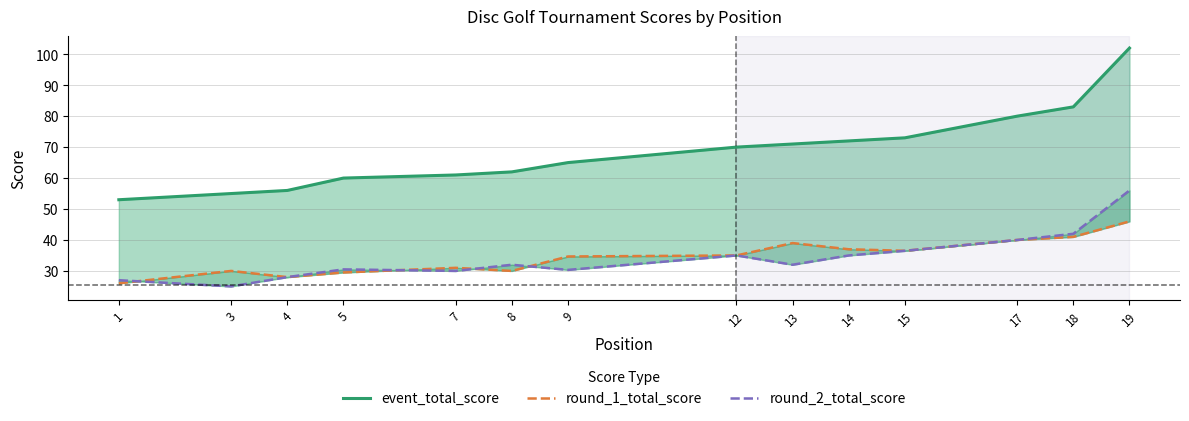

What is the value of the round_2_total_score point at the 5th from the left?

30.0